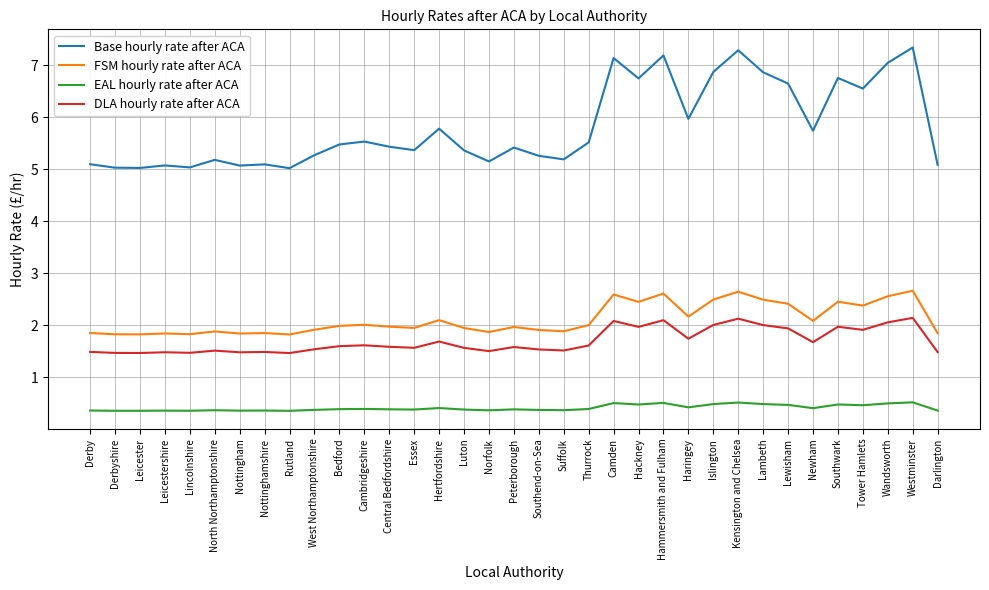

What is the minimum value for Base hourly rate after ACA?

5.0